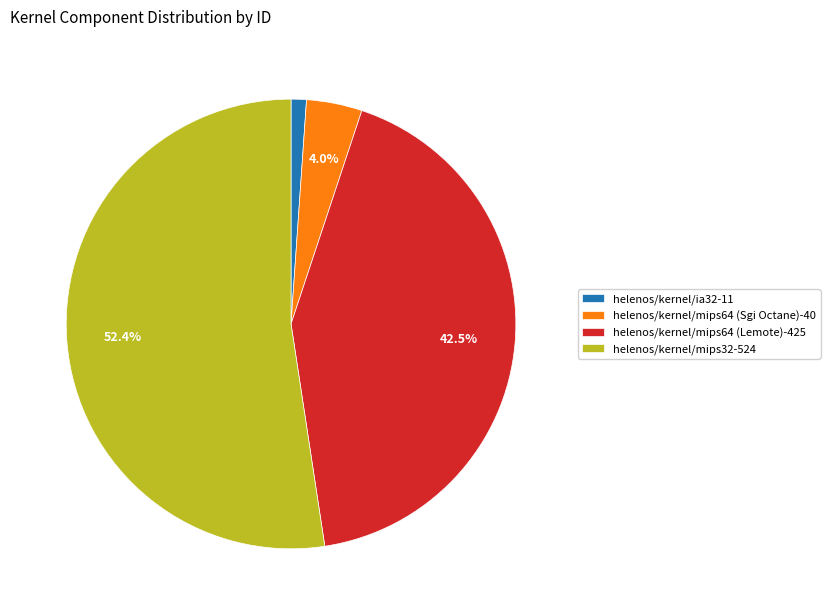

Does any single category account for the majority?

Yes